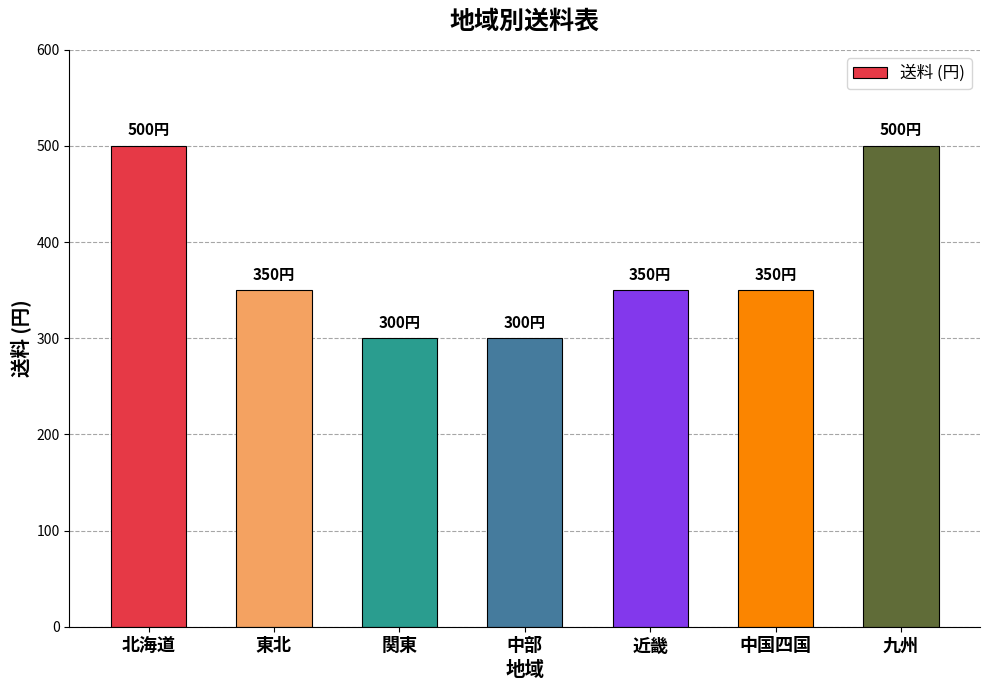

What is the sum of the values at 中部 and 九州?

800